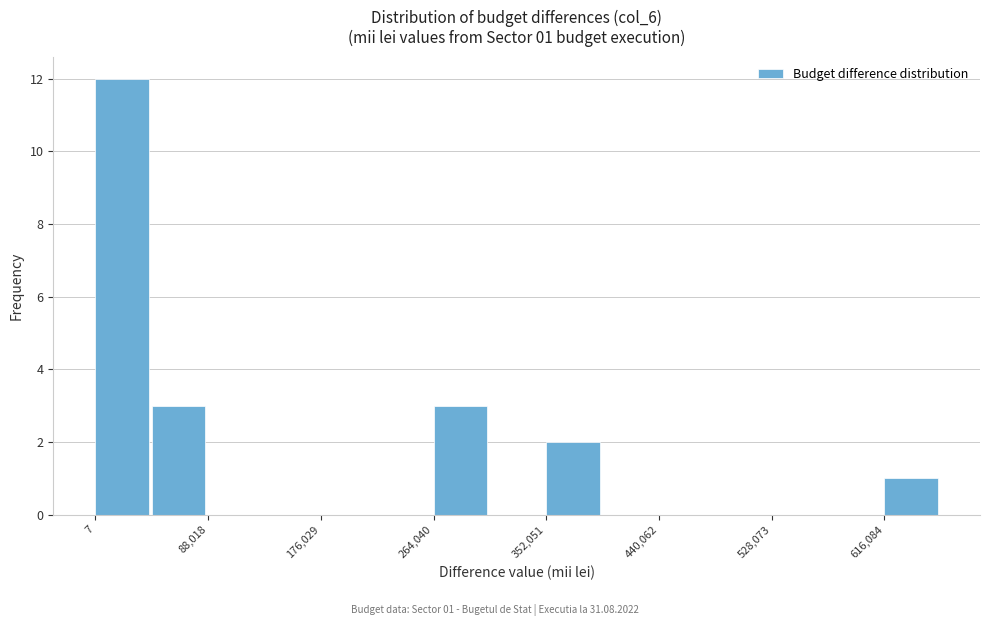

Which range on the x-axis has the tallest bar?

0 to 40000